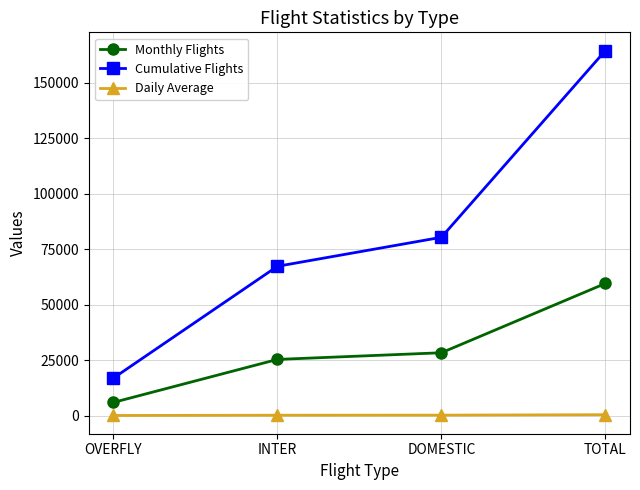

The Monthly Flights series shows 25300.0 at INTER. True or false?

True